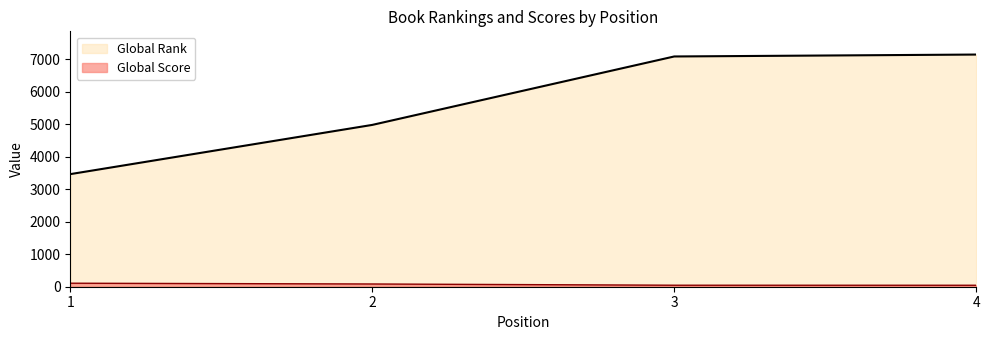

What are all the series names shown in the legend?

Global Rank, Global Score